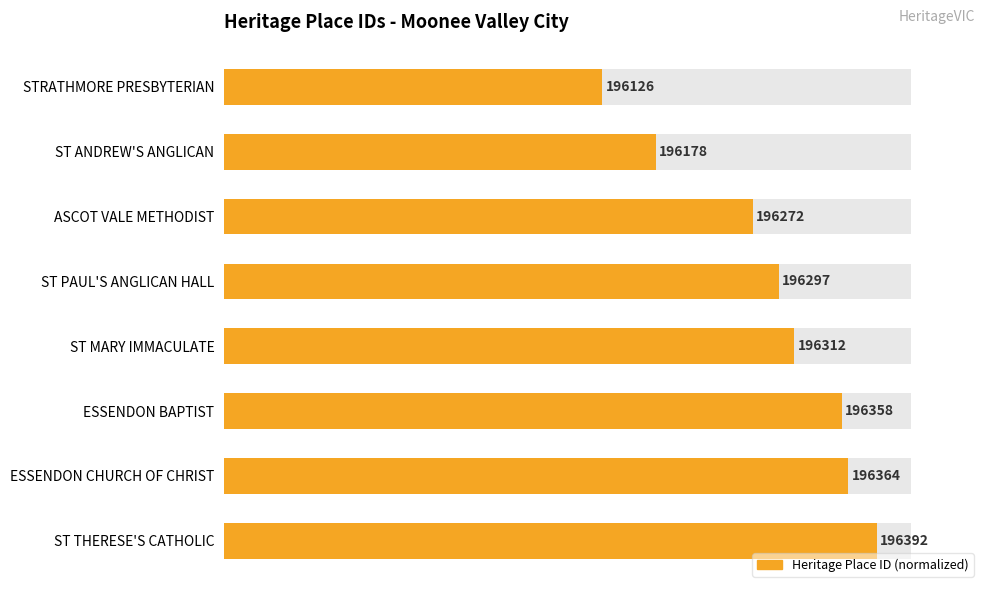

Where does the data first go above 82?

ST MARY IMMACULATE